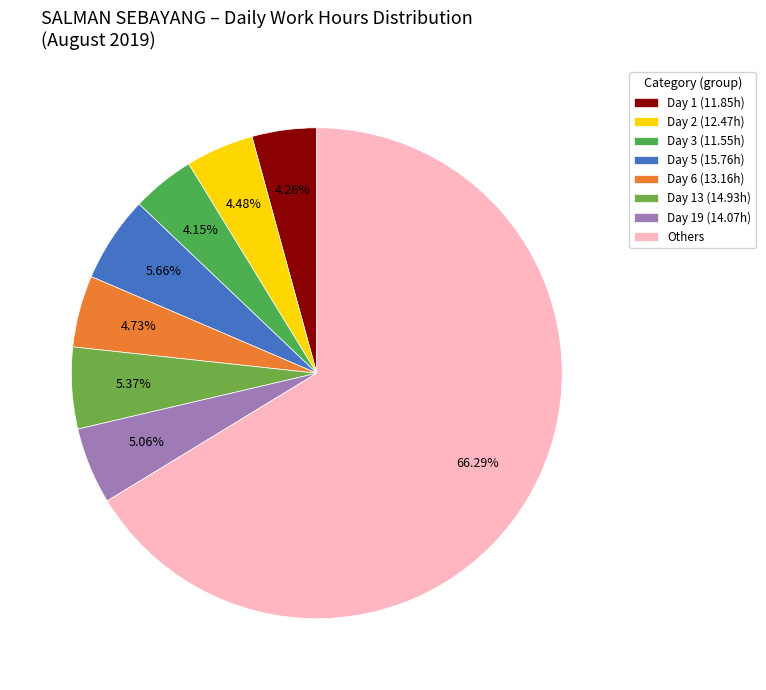

How many segments does this pie chart have?

8